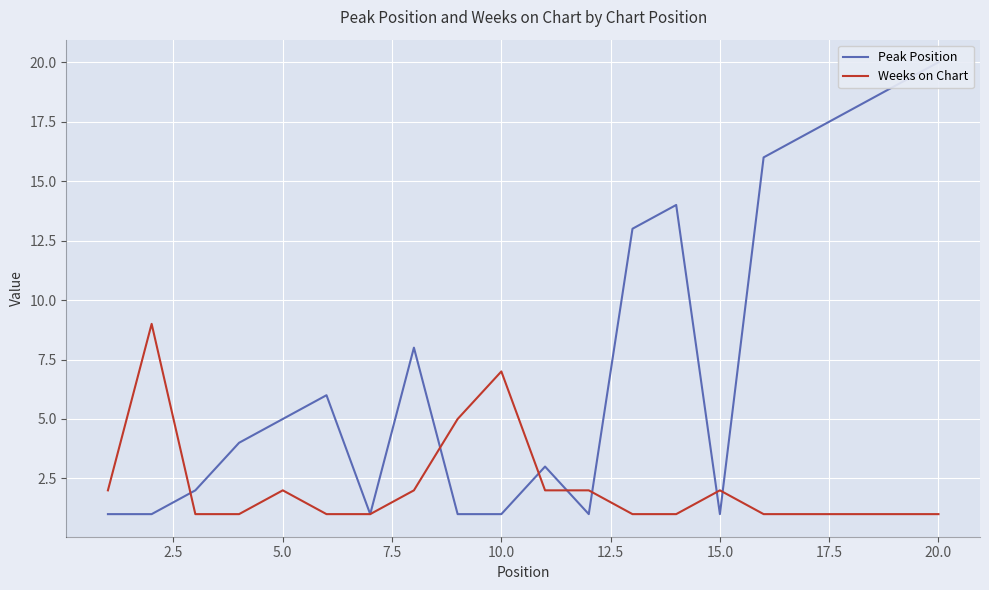

What is the sum of all Weeks on Chart values?

44